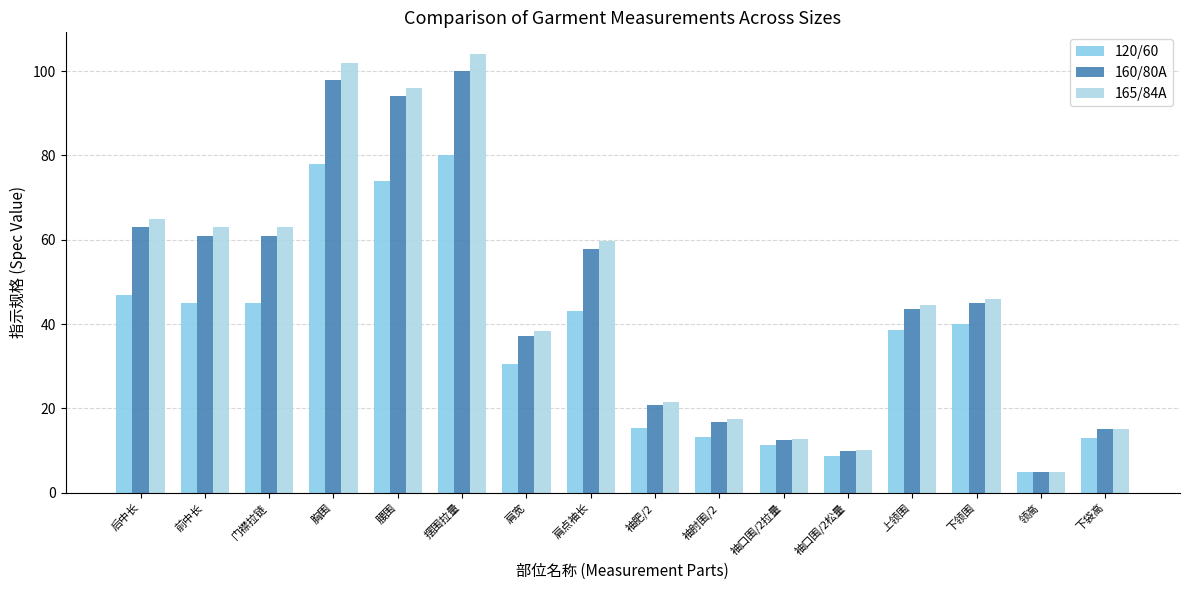

How many bars are there in total?

48